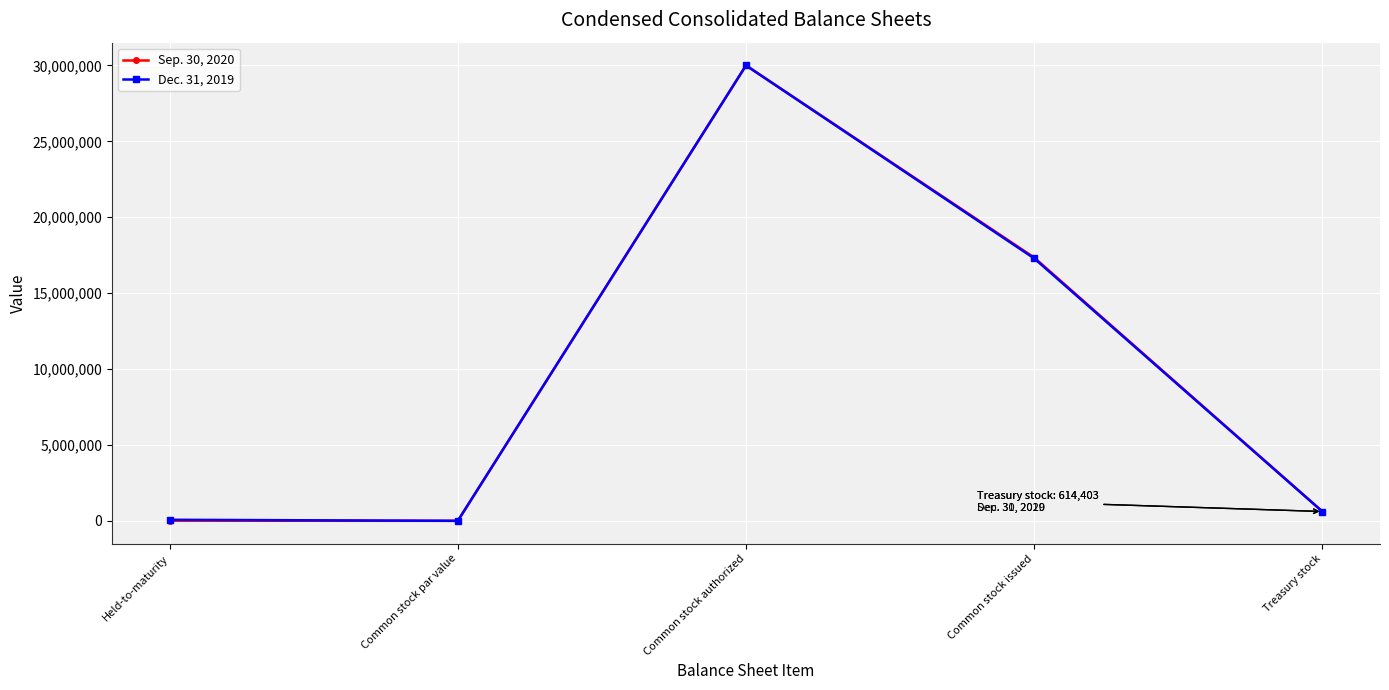

Does the chart display data point markers on the line(s)?

Yes